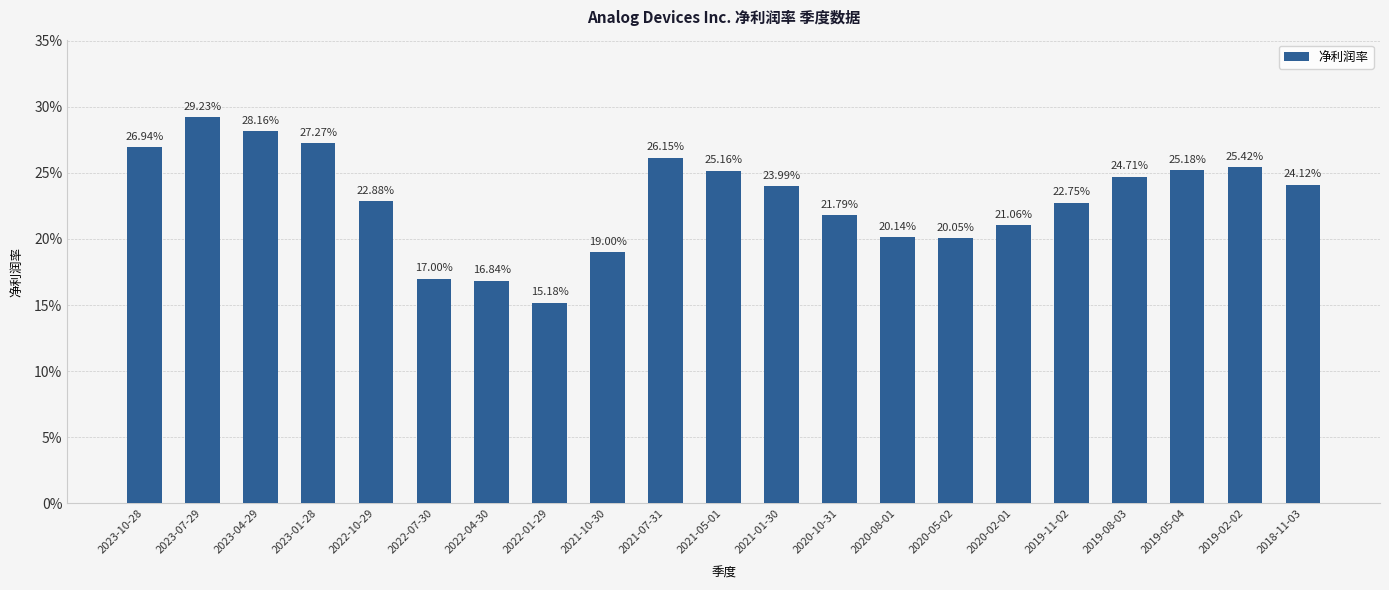

Does the chart contain any negative values?

No